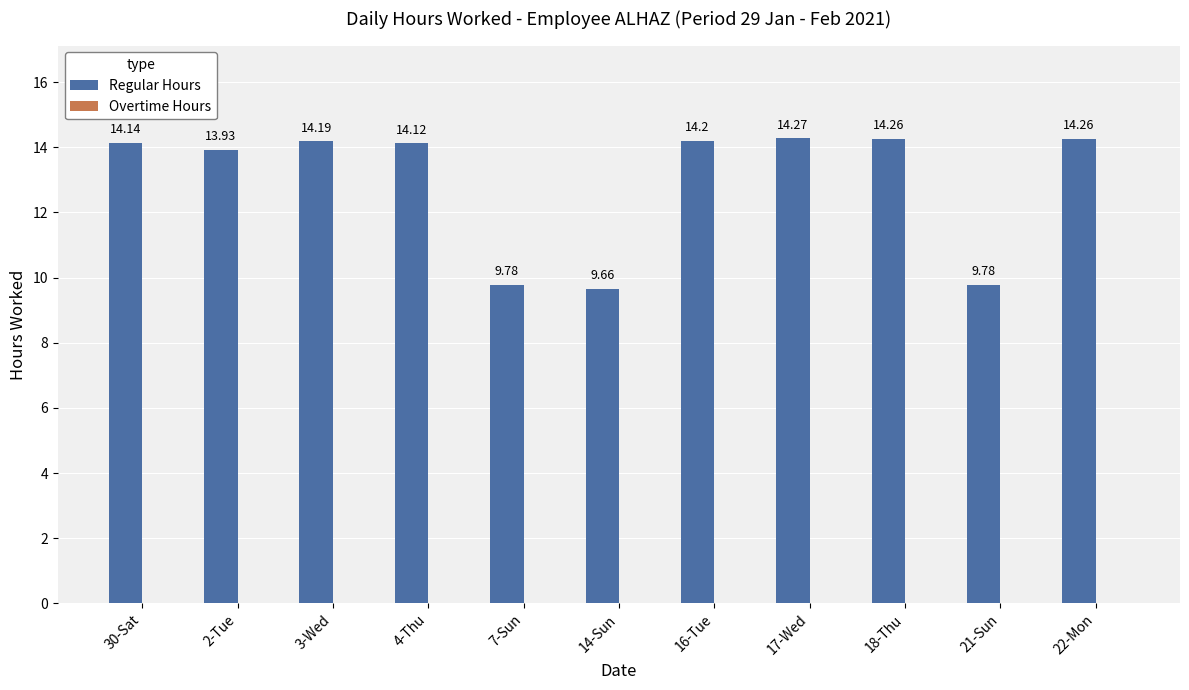

What is the difference between the values at 14-Sun and 17-Wed?

4.6